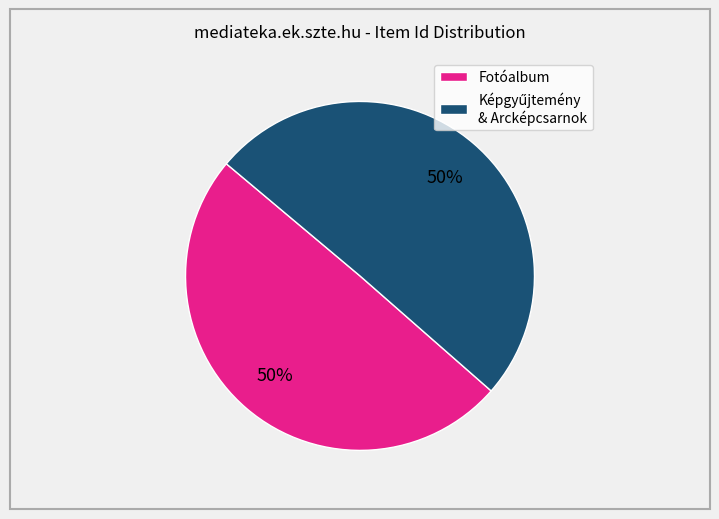

To the nearest percent, what percentage of the pie is Fotóalbum?

50%